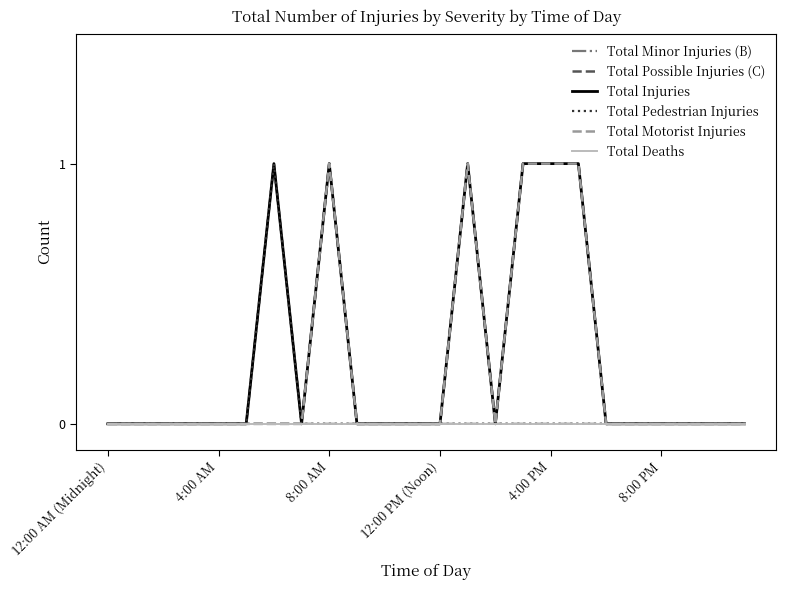

Does the chart display data point markers on the line(s)?

No